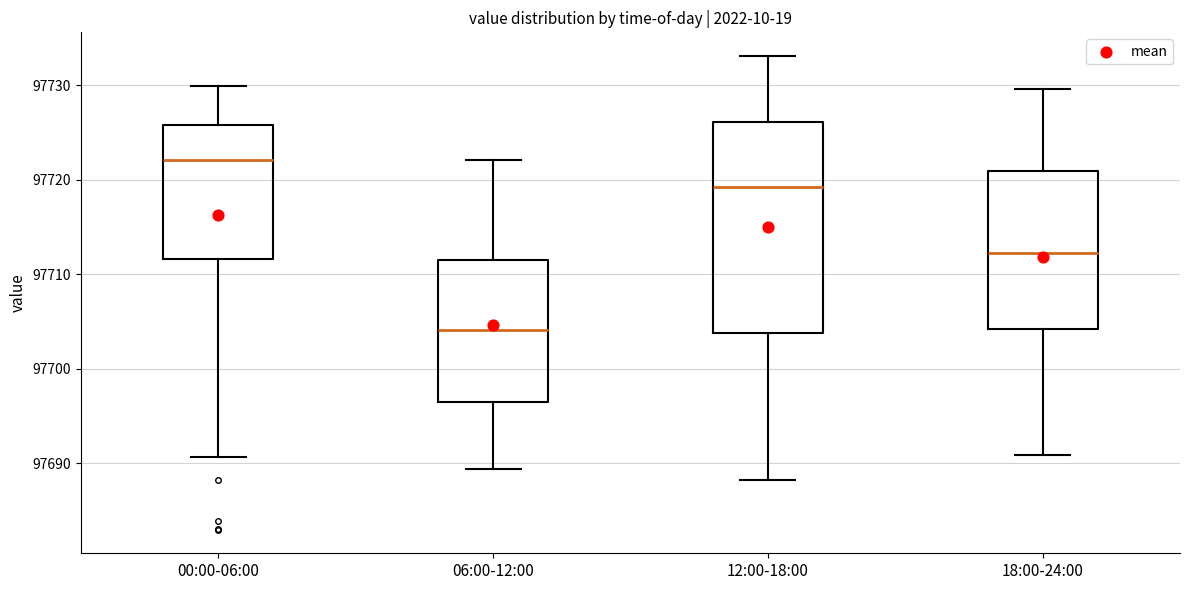

Reading left to right, read every box against the y-axis: the position of its median line, the range the box covers, and the ends of its whiskers. The values are not printed on the chart, so give them approximately, as read against the axis.

00:00-06:00: median 97722, box 97712 to 97726, whiskers 97691 to 97730
06:00-12:00: median 97704, box 97697 to 97712, whiskers 97689 to 97722
12:00-18:00: median 97719, box 97704 to 97726, whiskers 97688 to 97733
18:00-24:00: median 97712, box 97704 to 97721, whiskers 97691 to 97730